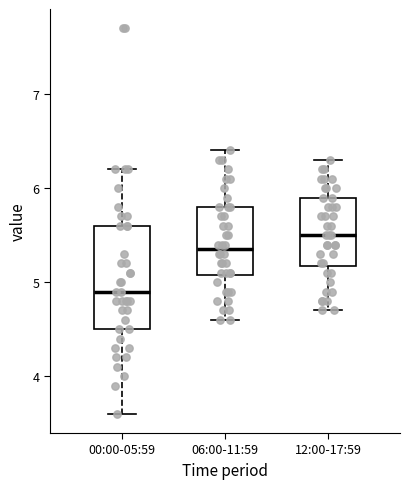

Which box has the highest median line?

12:00-17:59